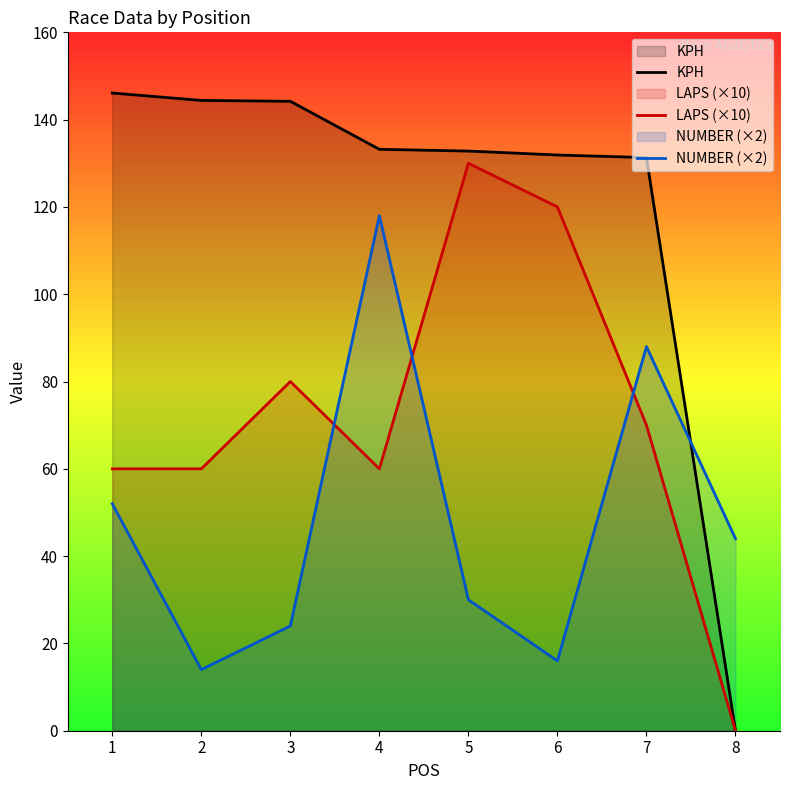

Where does the NUMBER (×2) series first go above 44?

1